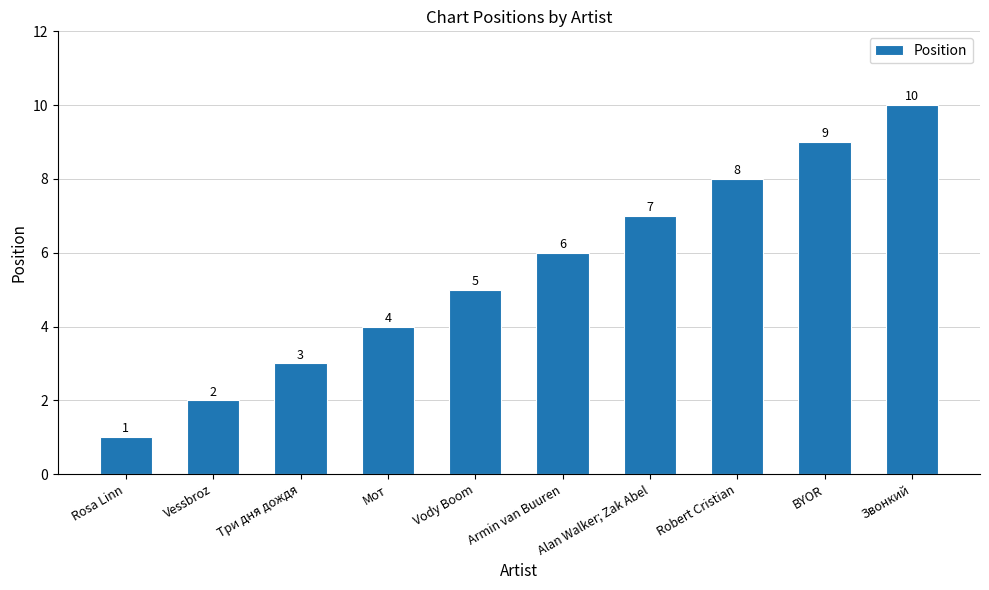

At which category does the chart reach its peak across all series?

Звонкий